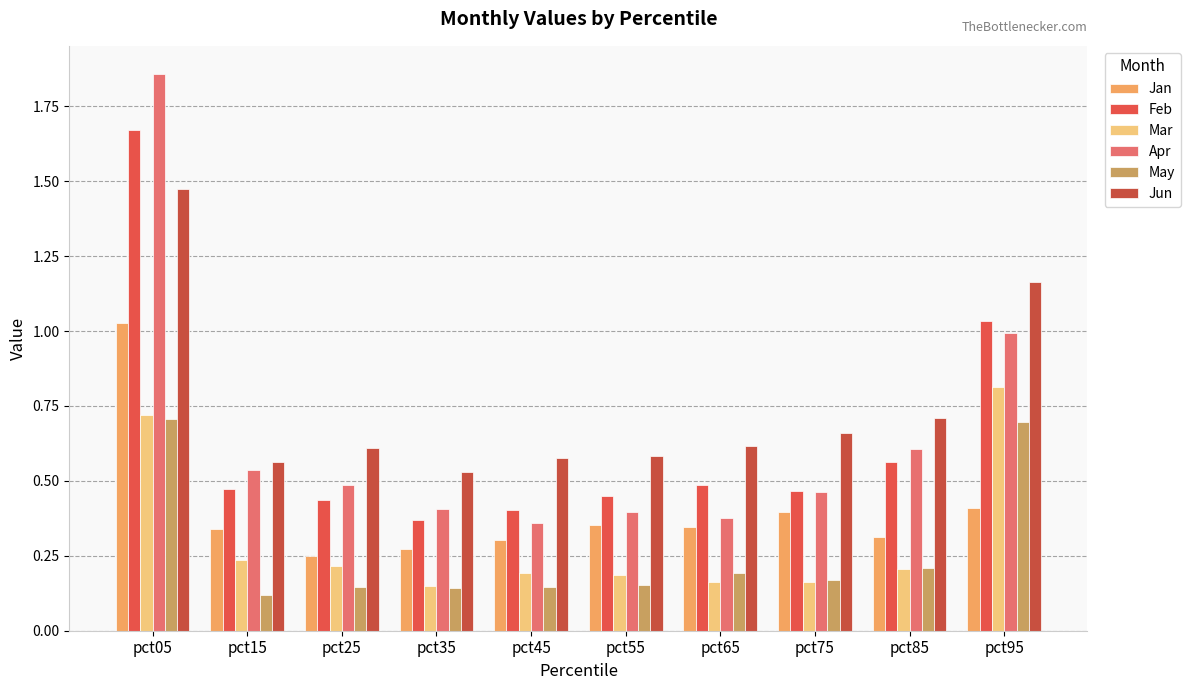

Reading left to right, transcribe all the data shown in this chart.

Jan: pct05=1.0	pct15=0.3	pct25=0.3	pct35=0.3	pct45=0.3	pct55=0.4	pct65=0.3	pct75=0.4	pct85=0.3	pct95=0.4
Feb: pct05=1.7	pct15=0.5	pct25=0.4	pct35=0.4	pct45=0.4	pct55=0.4	pct65=0.5	pct75=0.5	pct85=0.6	pct95=1.0
Mar: pct05=0.7	pct15=0.2	pct25=0.2	pct35=0.2	pct45=0.2	pct55=0.2	pct65=0.2	pct75=0.2	pct85=0.2	pct95=0.8
Apr: pct05=1.9	pct15=0.5	pct25=0.5	pct35=0.4	pct45=0.4	pct55=0.4	pct65=0.4	pct75=0.5	pct85=0.6	pct95=1.0
May: pct05=0.7	pct15=0.1	pct25=0.1	pct35=0.1	pct45=0.1	pct55=0.2	pct65=0.2	pct75=0.2	pct85=0.2	pct95=0.7
Jun: pct05=1.5	pct15=0.6	pct25=0.6	pct35=0.5	pct45=0.6	pct55=0.6	pct65=0.6	pct75=0.7	pct85=0.7	pct95=1.2